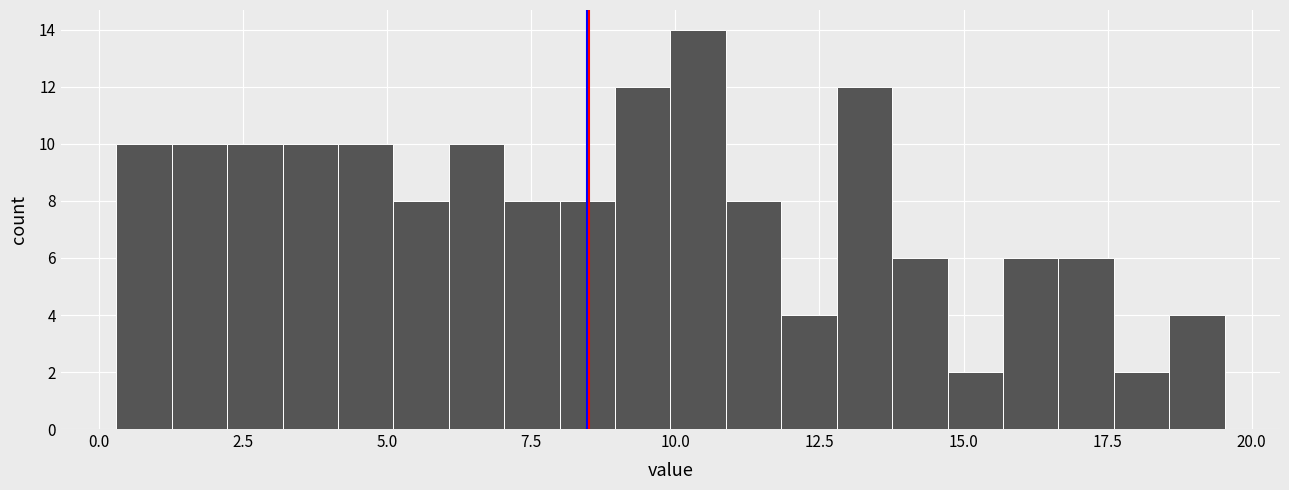

Around what value on the x-axis is the tallest bar? Give the approximate position of its centre, as read against the axis.

10.5